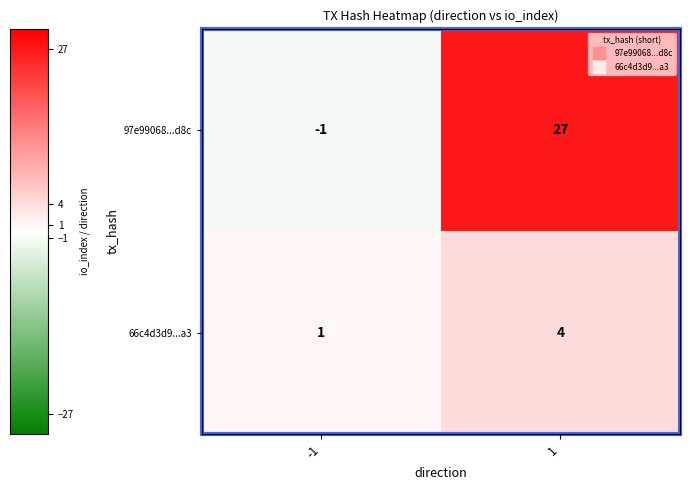

What is the maximum value shown in the chart?

27